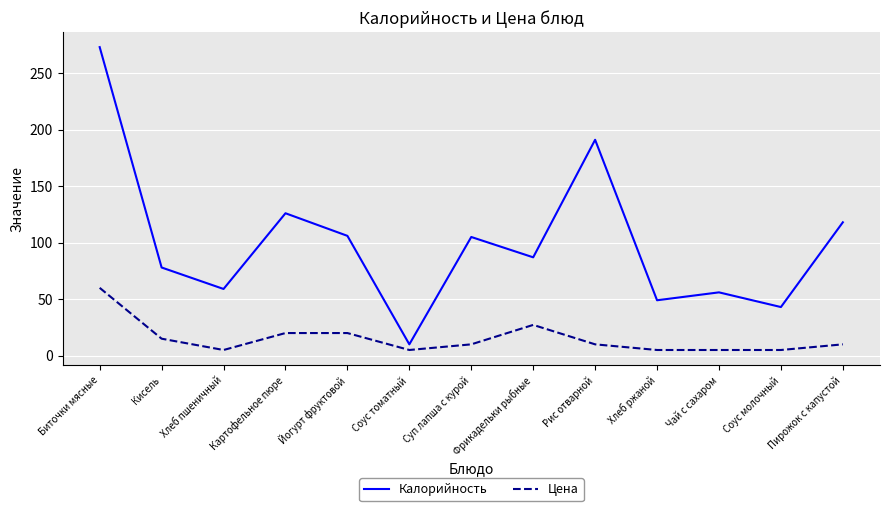

Rank the series at Чай с сахаром from highest to lowest value.

Калорийность, Цена